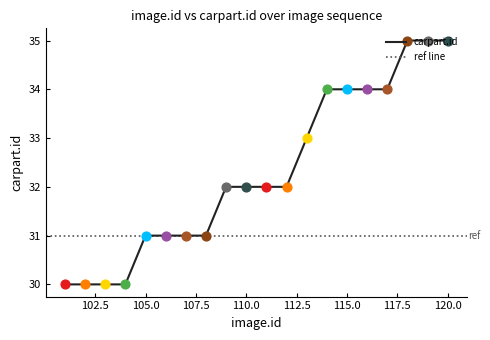

Between 103 and 118, which is larger?

118